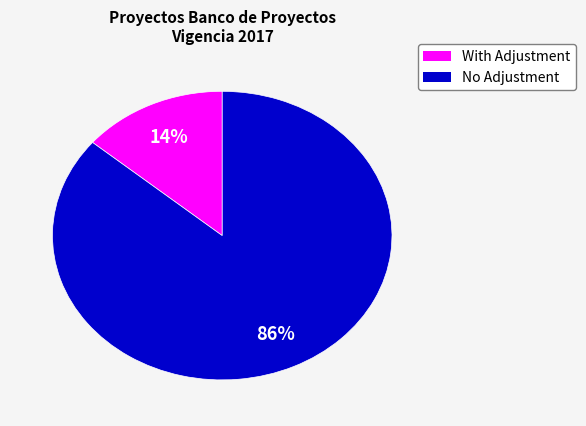

To the nearest percent, what is the difference between the largest and smallest slice percentages?

72%